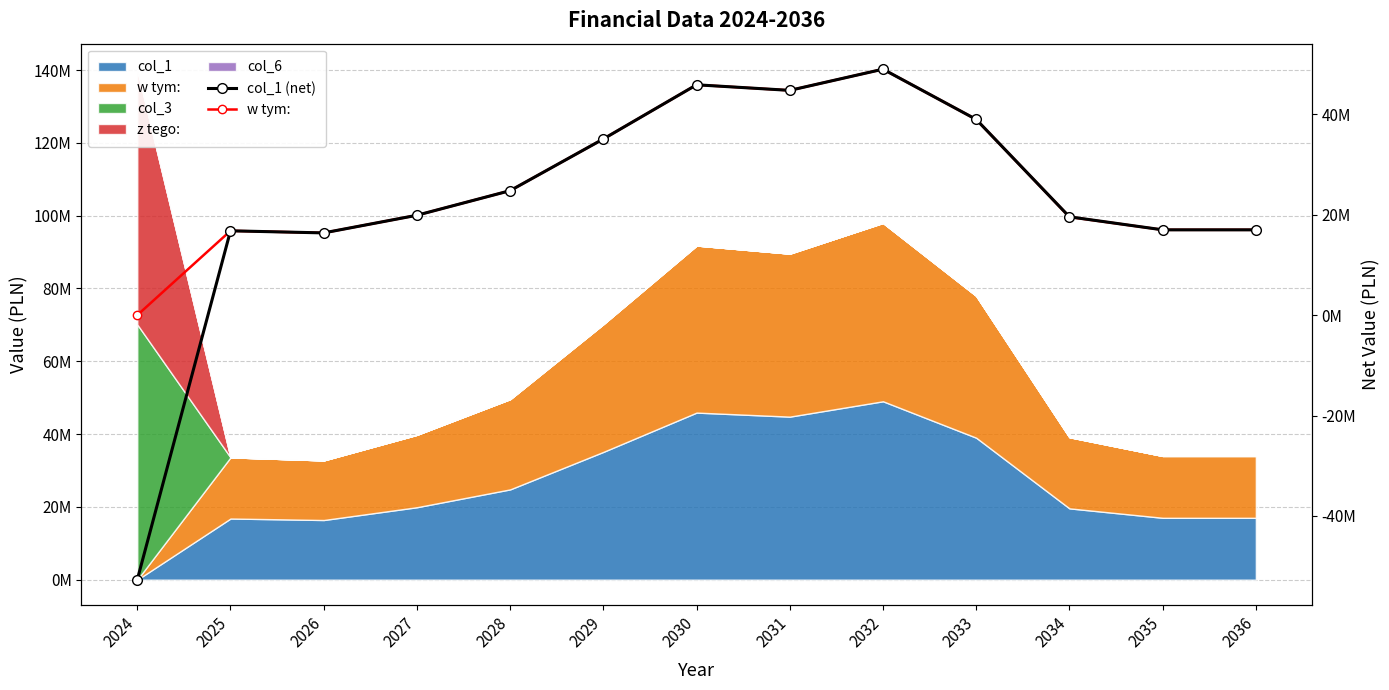

In col_1 (net), how many points are higher than both neighbors (excluding endpoints)?

3